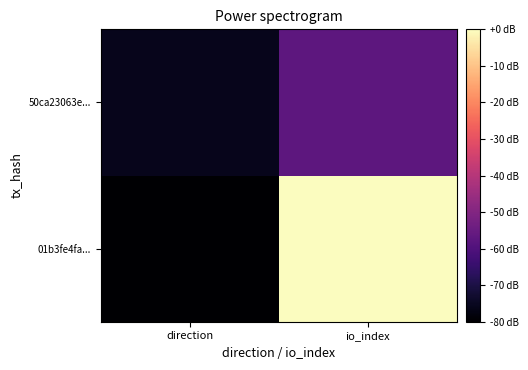

At which category is the sum across all series the highest?

io_index